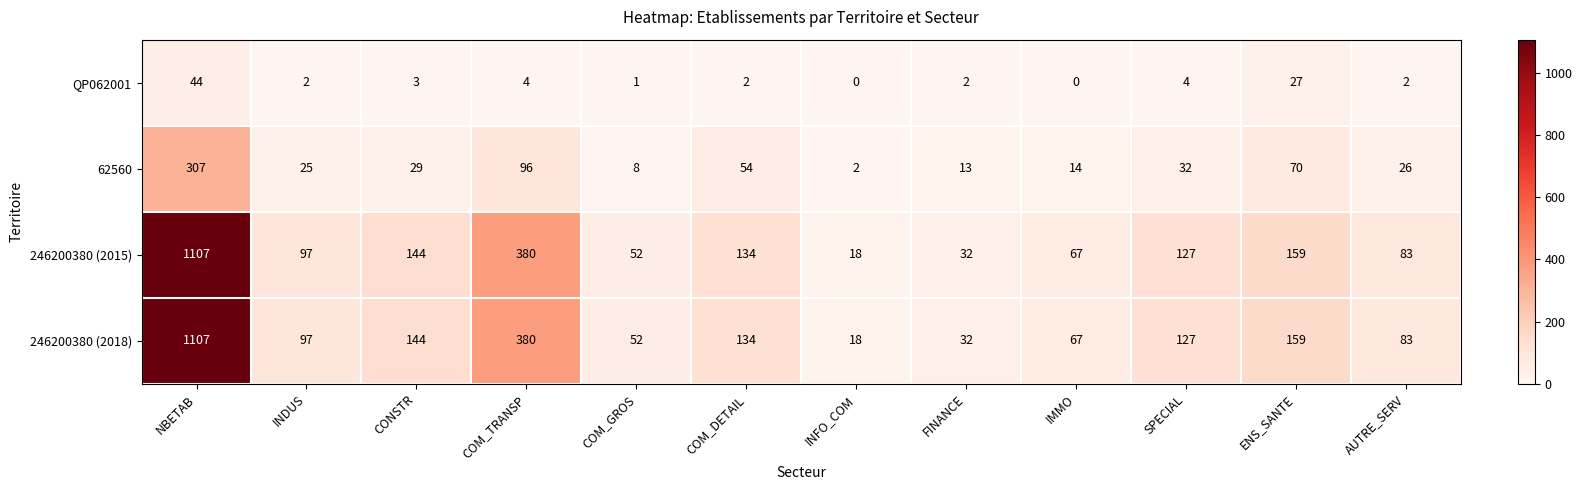

Which category has the highest value in the 246200380 (2015) series?

NBETAB